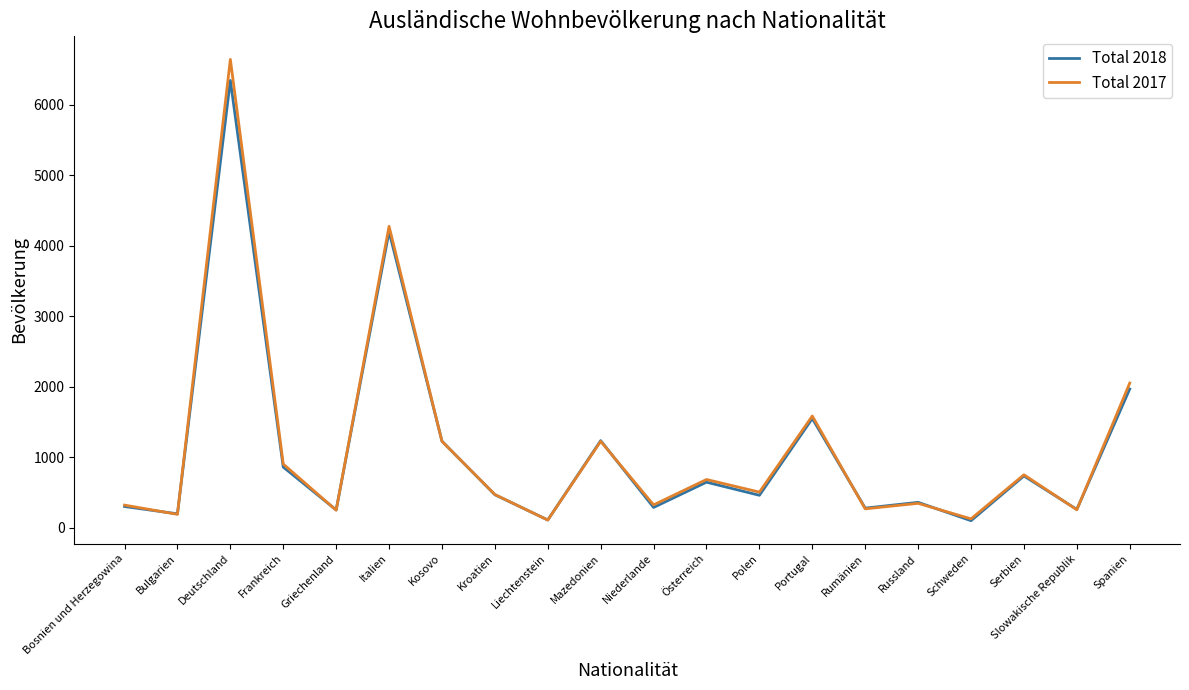

What is the sum of all Total 2018 values?

21890